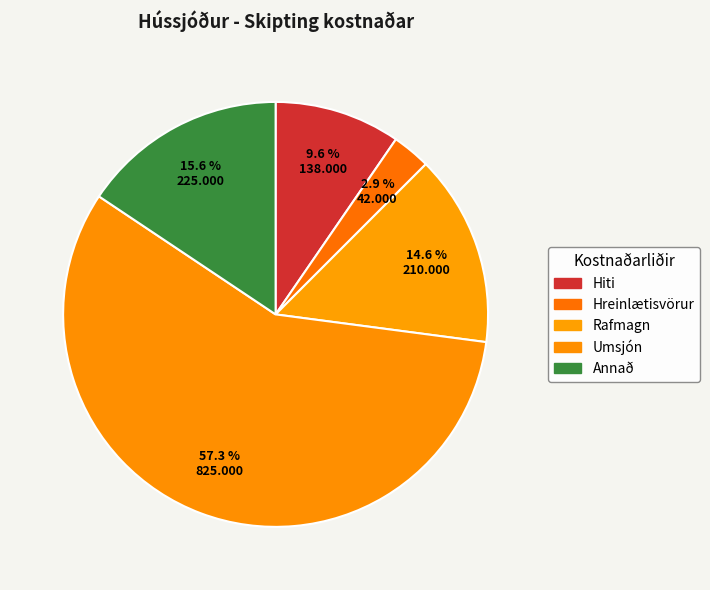

How many slices are in this pie chart?

5